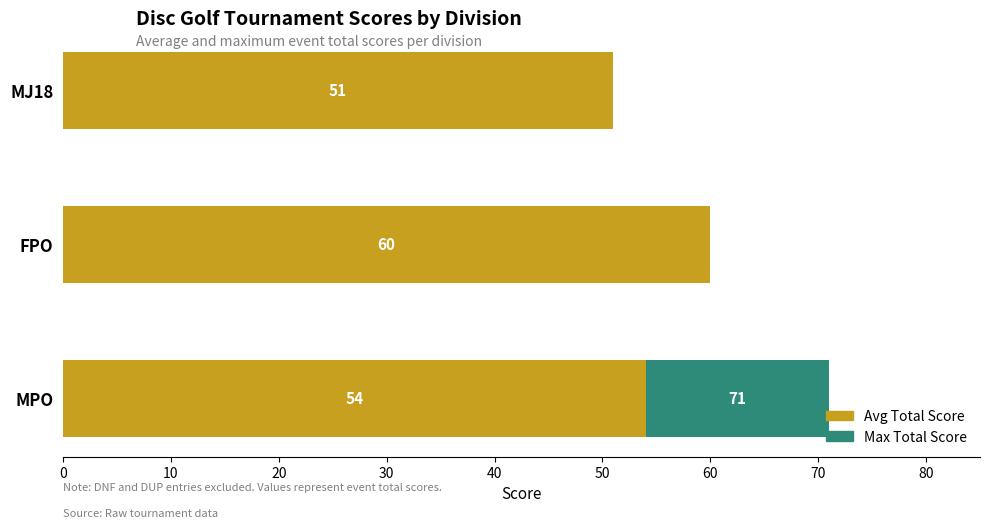

At which category is the sum across all series the highest?

MPO